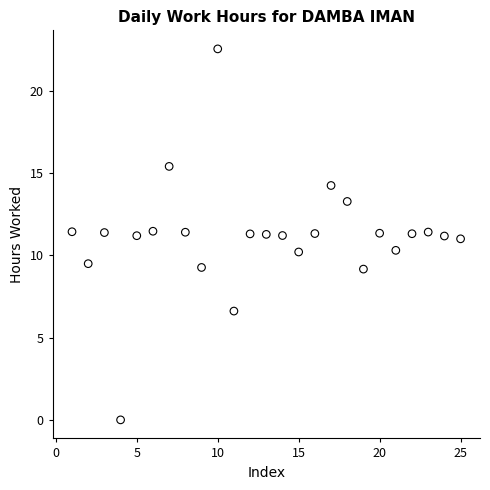

What is the range of Y values (max minus min)?

22.5